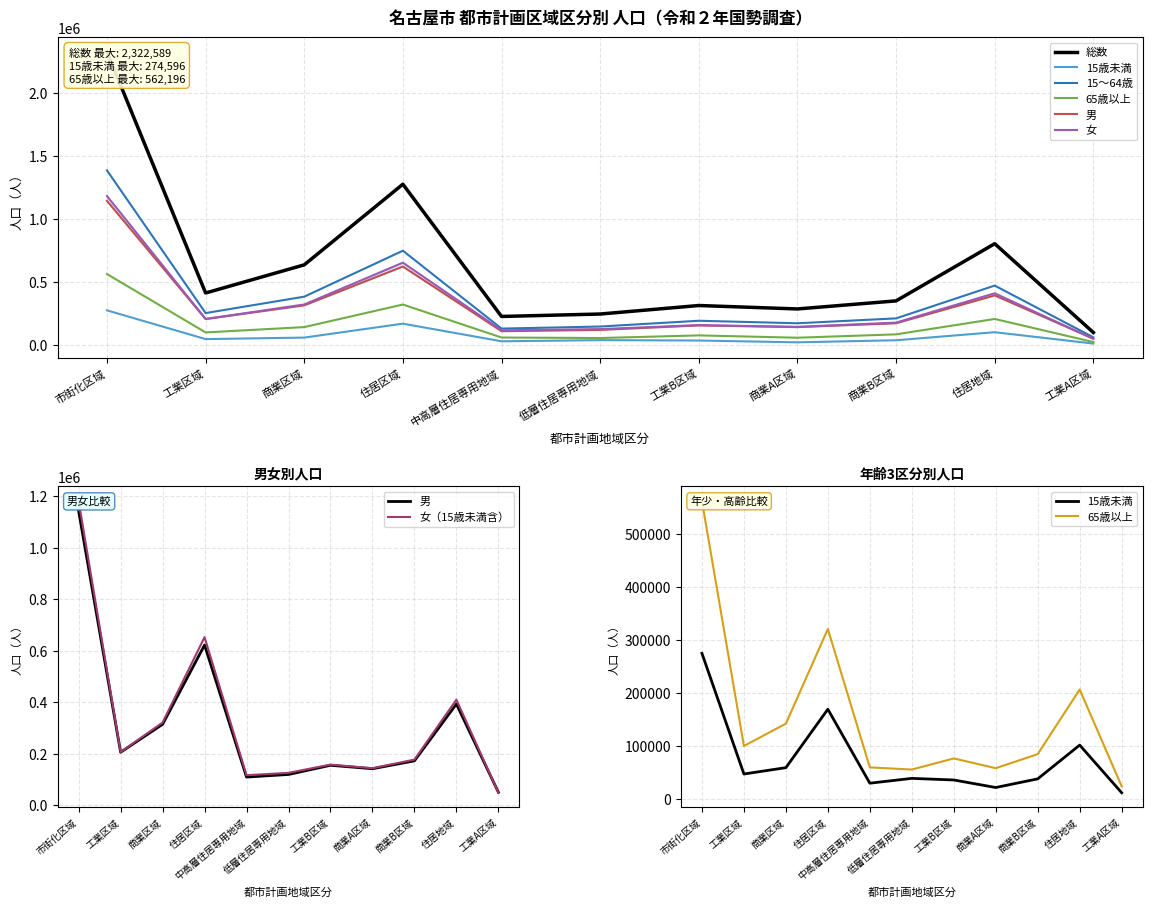

The value of 65歳以上 at 商業A区域 is 103216. True or false?

False